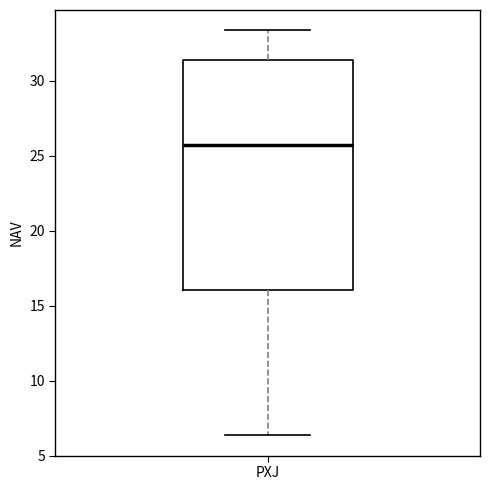

Transcribe this box plot: give where the median line is, the range the box spans, and where the two whiskers end, as read against the y-axis. The values are not printed on the chart, so give them approximately, as read against the axis.

median 25.5, box 16.0 to 31.5, whiskers 6.5 to 33.5